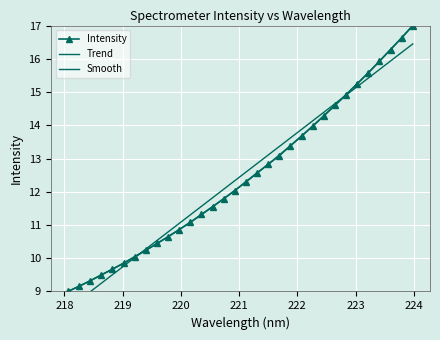

What is the difference between the maximum and minimum values in the Trend series?

8.0